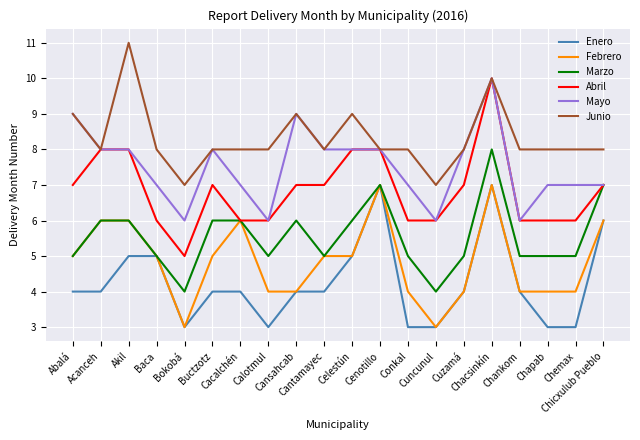

What are all the series names shown in the legend?

Enero, Febrero, Marzo, Abril, Mayo, Junio